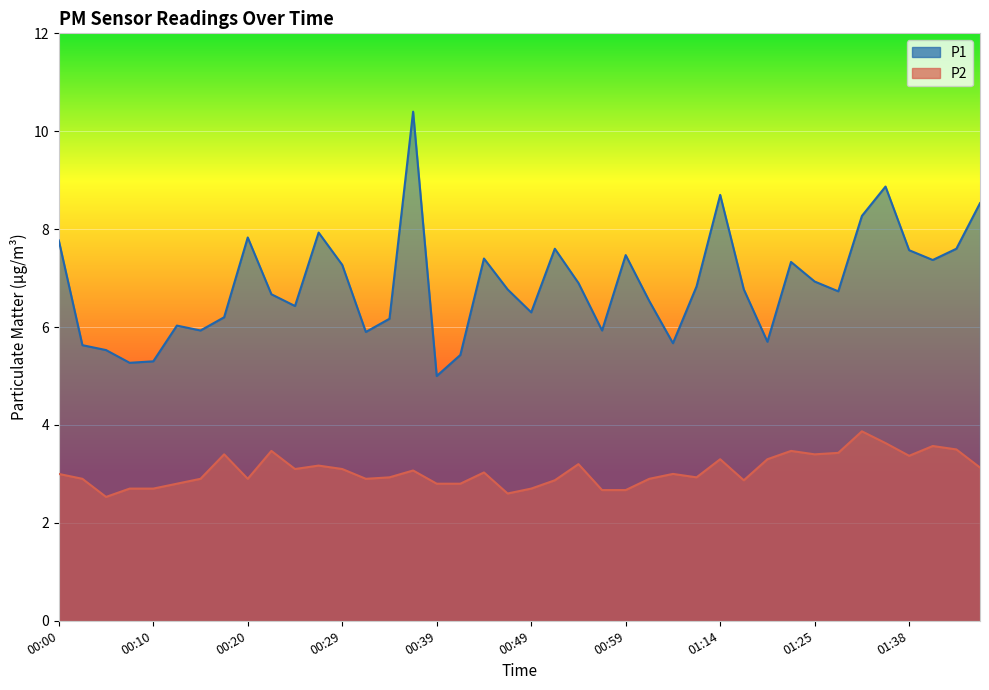

What is the sum of all P2 values?

122.6